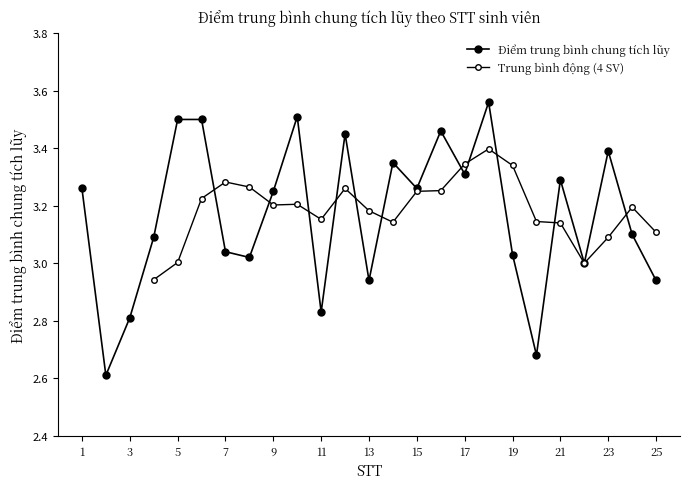

At which category does the data reach its first local peak?

10